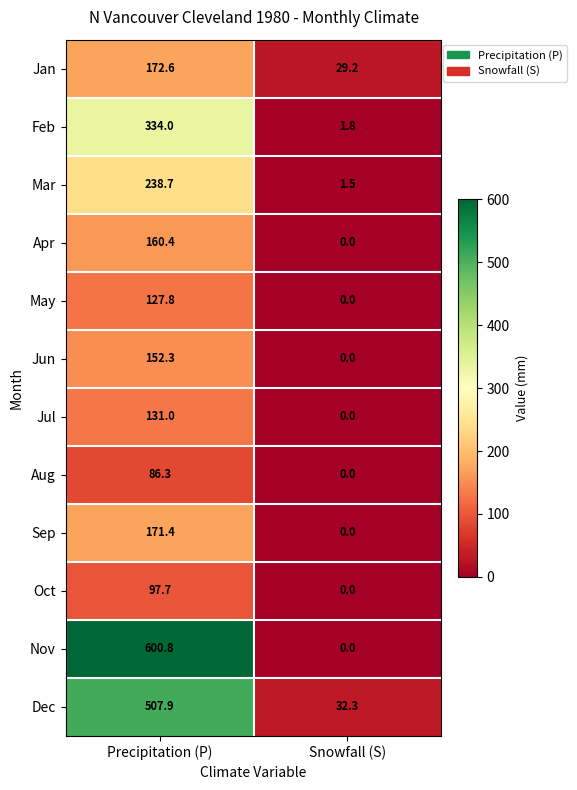

The value of Mar at Precipitation (P) is 134.2. True or false?

False